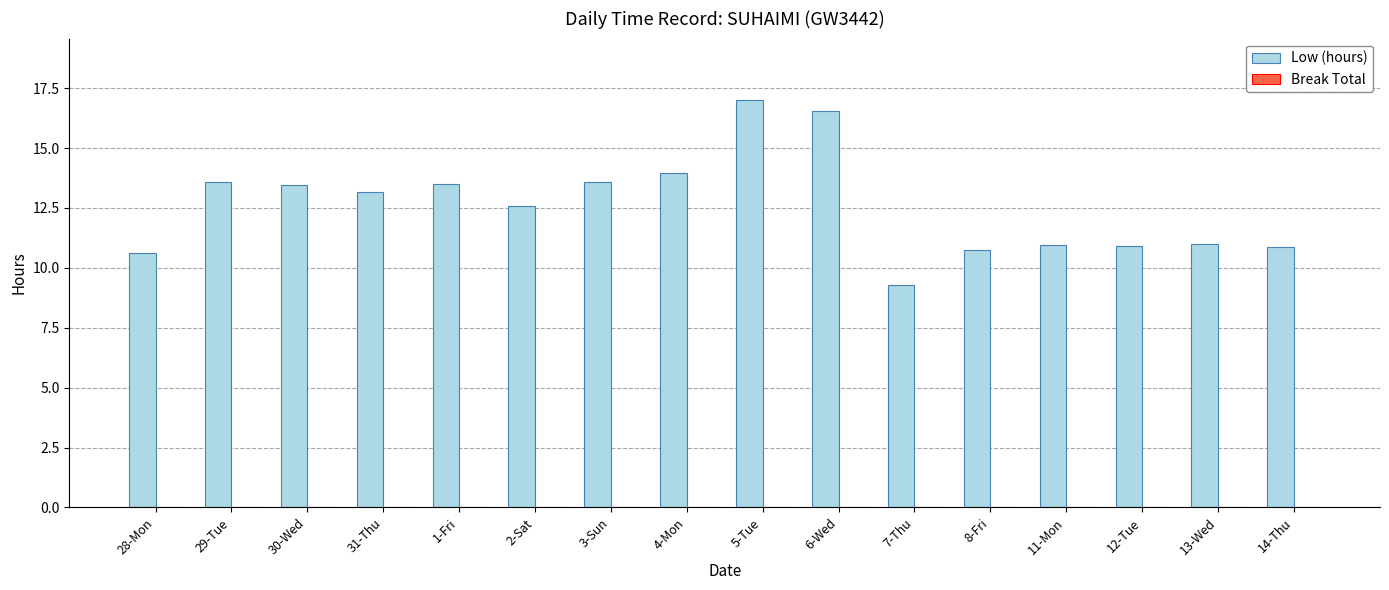

What is the difference between the maximum and second lowest values?

6.4